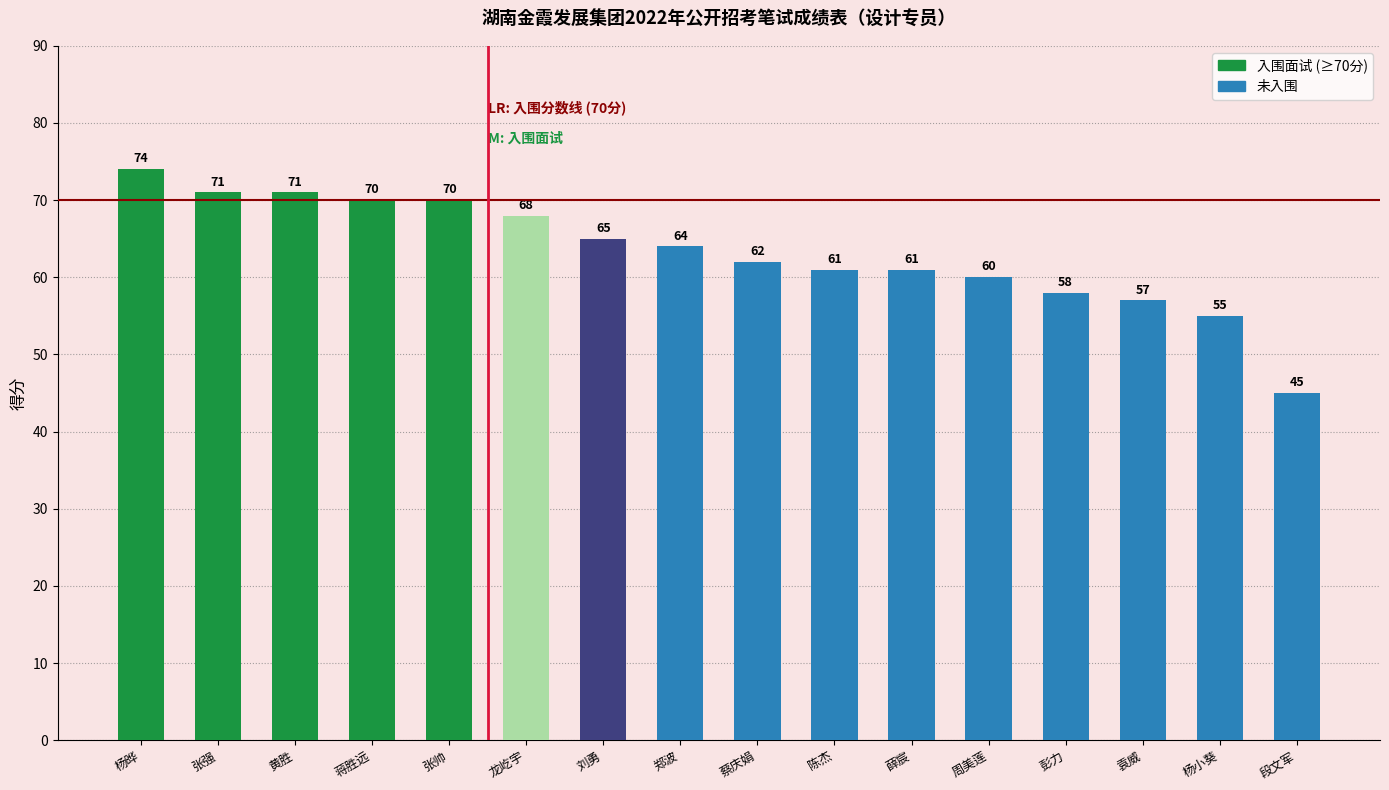

What is the label of the 8th bar from the right?

蔡庆娟